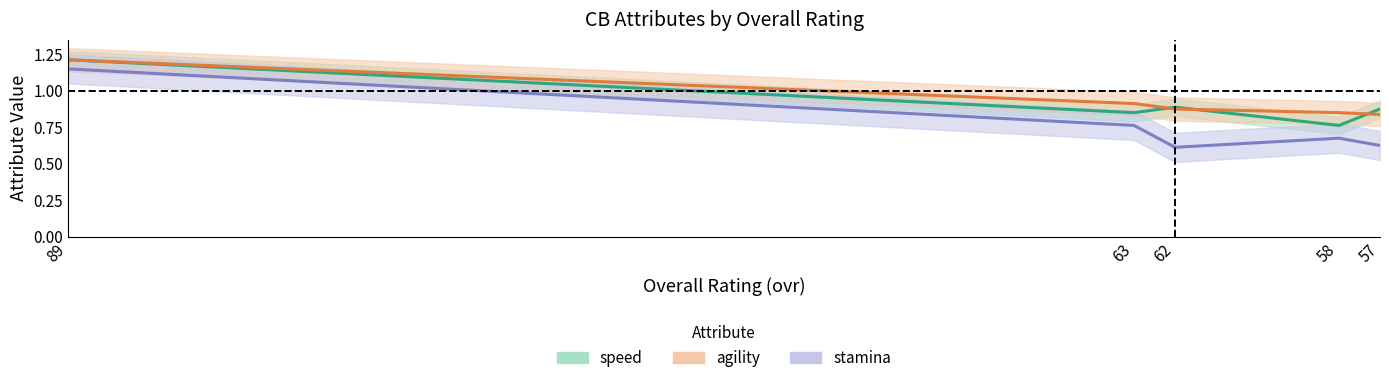

What is the highest value of the stamina (line) series?

1.2